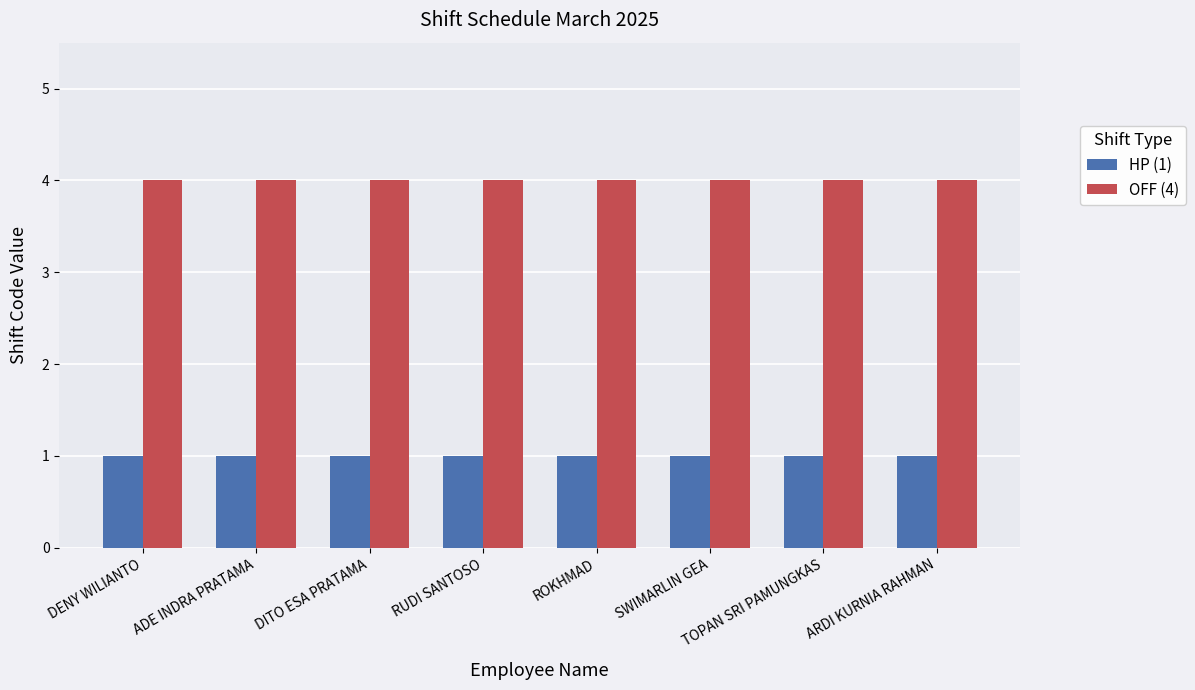

What is the label of the 8th bar from the right?

DENY WILIANTO